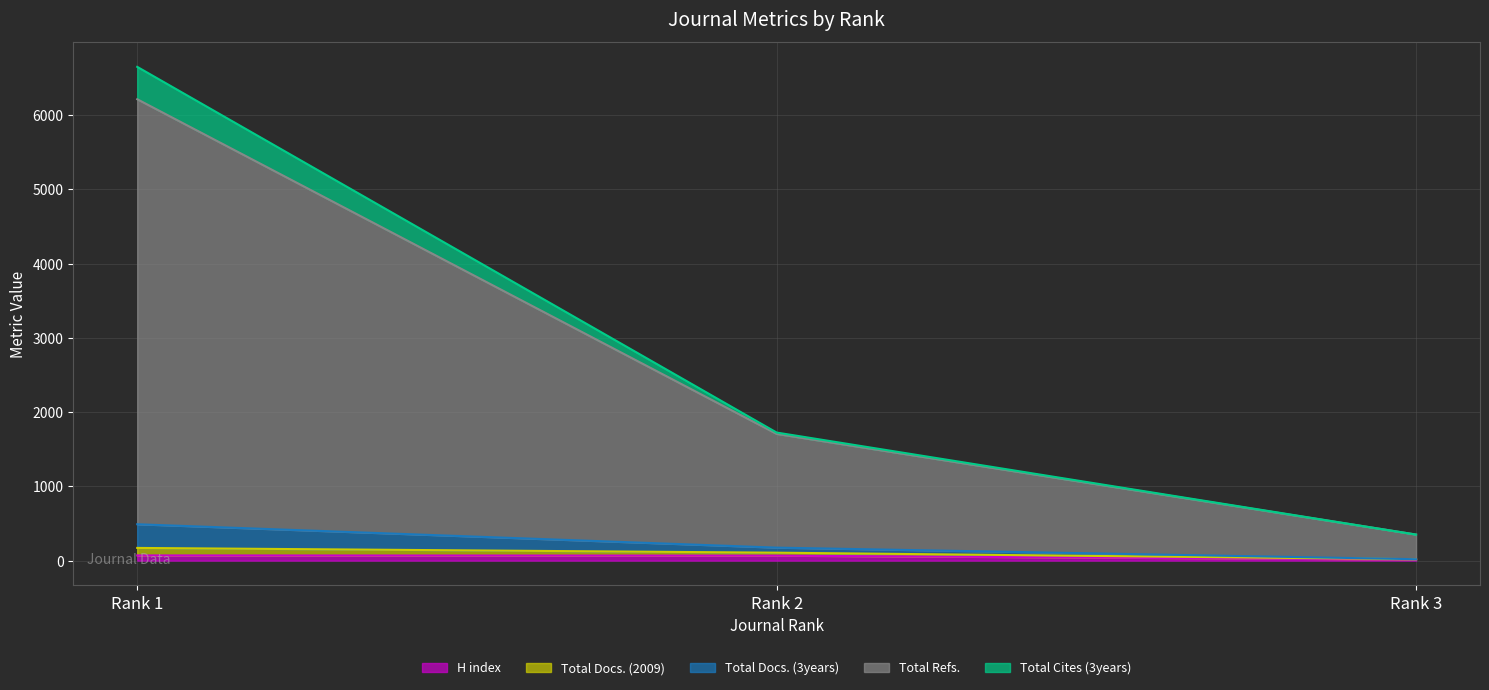

True or false: H index has a value of 88 at Rank 2.

False